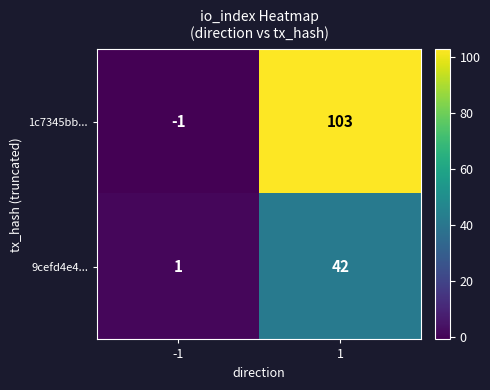

Which series changed the most between -1 and 1?

1c7345bb...